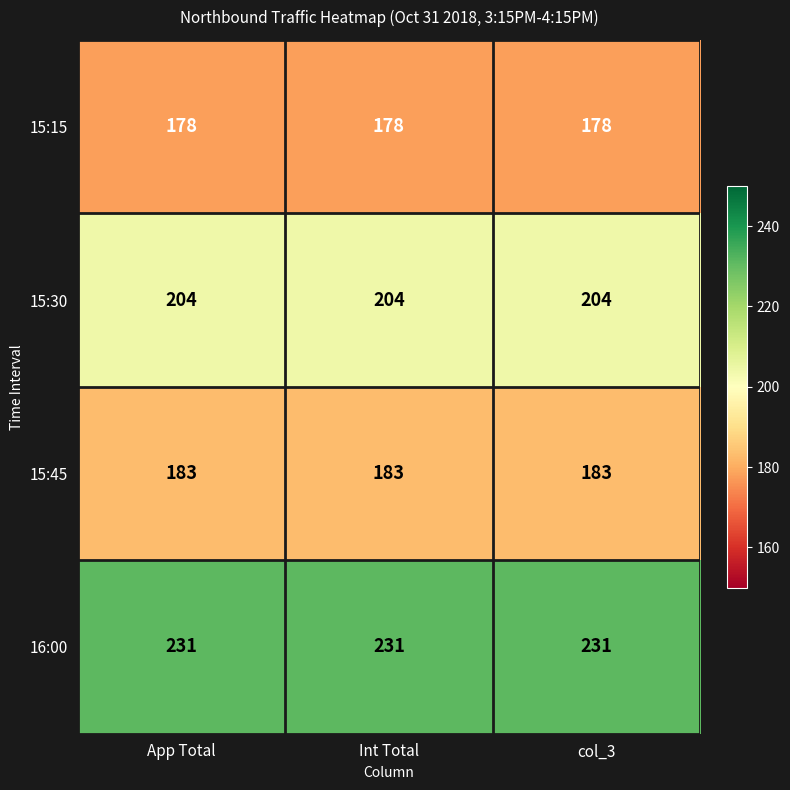

Rank the series by their maximum value, from lowest to highest.

15:15, 15:45, 15:30, 16:00